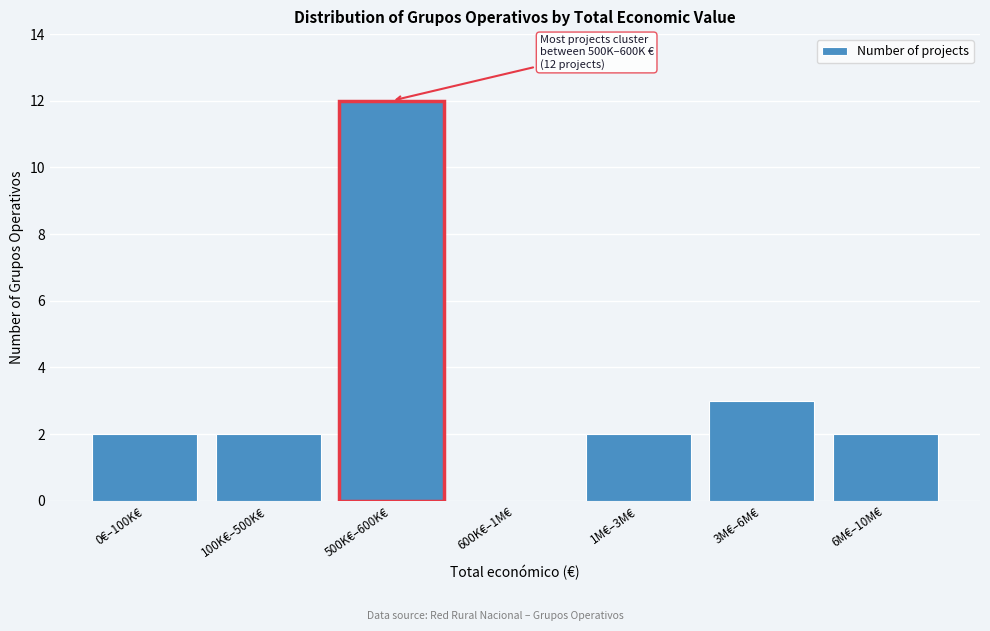

Reading right to left, extract all data points from this chart.

6M€–10M€=2	3M€–6M€=3	1M€–3M€=2	600K€–1M€=0	500K€–600K€=12	100K€–500K€=2	0€–100K€=2